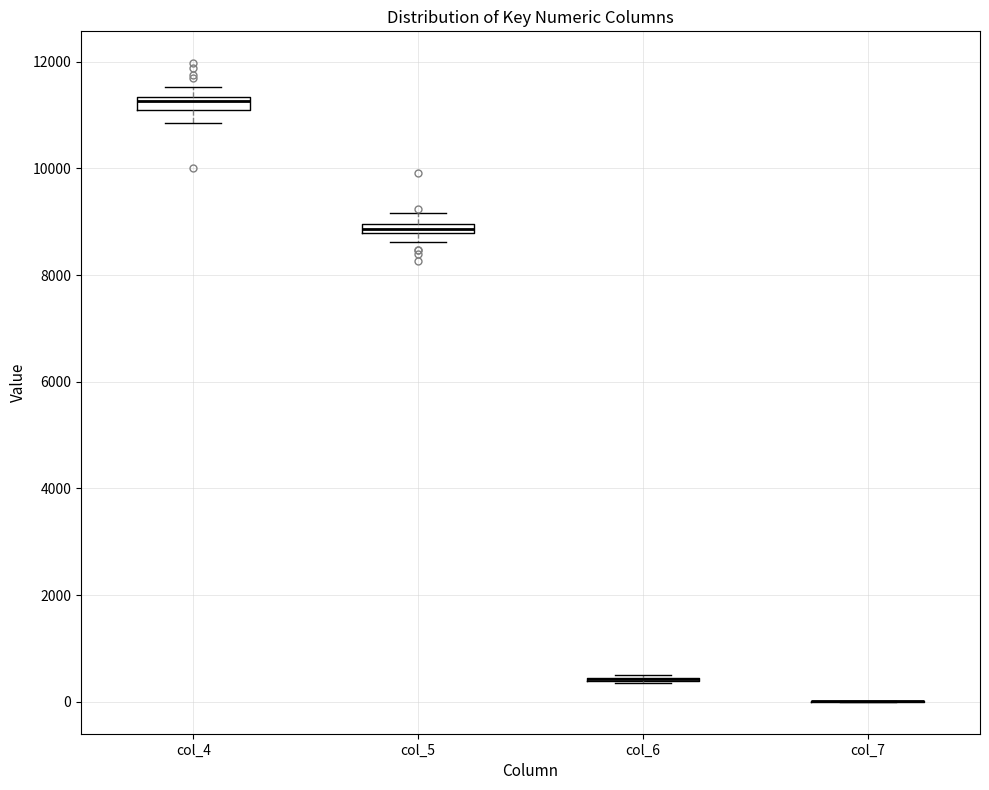

Where does the lower whisker of the box for col_4 end on the y-axis? The values are not printed on the chart, so give them approximately, as read against the axis.

10800